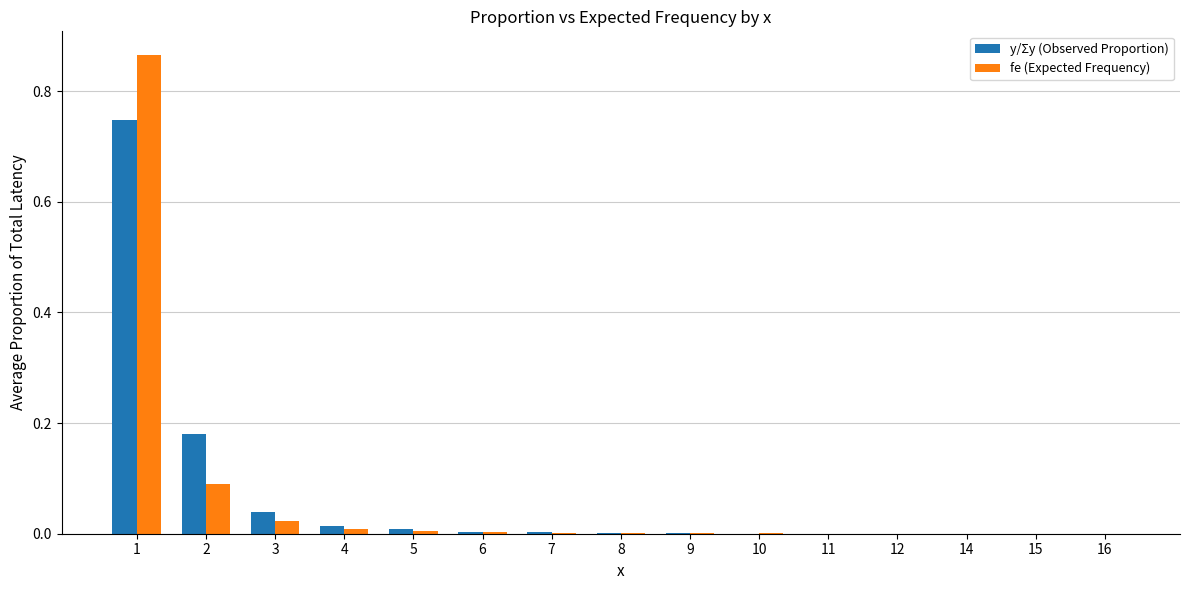

True or false: y/Σy (Observed Proportion) has a value of 0.0 at 10.

True